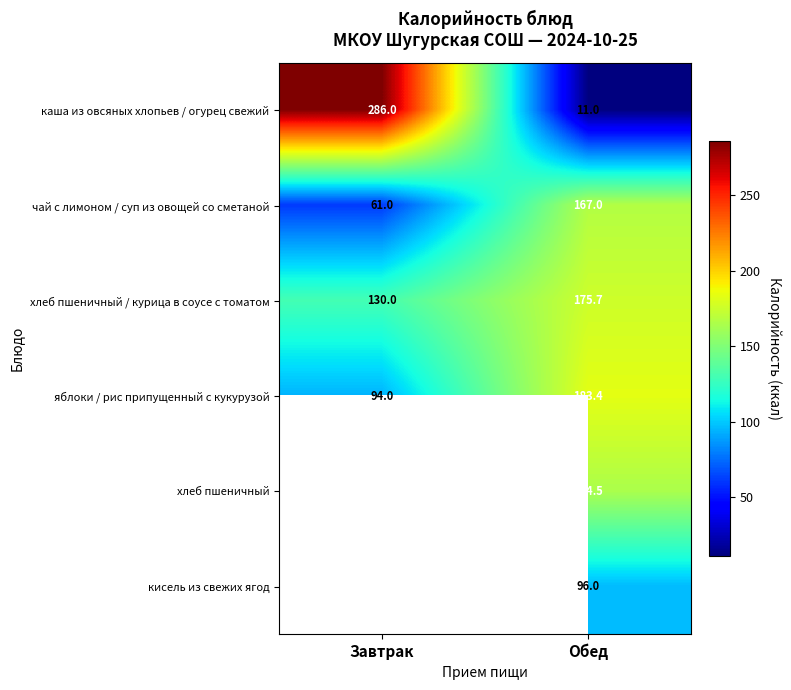

Where is каша из овсяных хлопьев / огурец свежий nearest to the value 148?

Обед